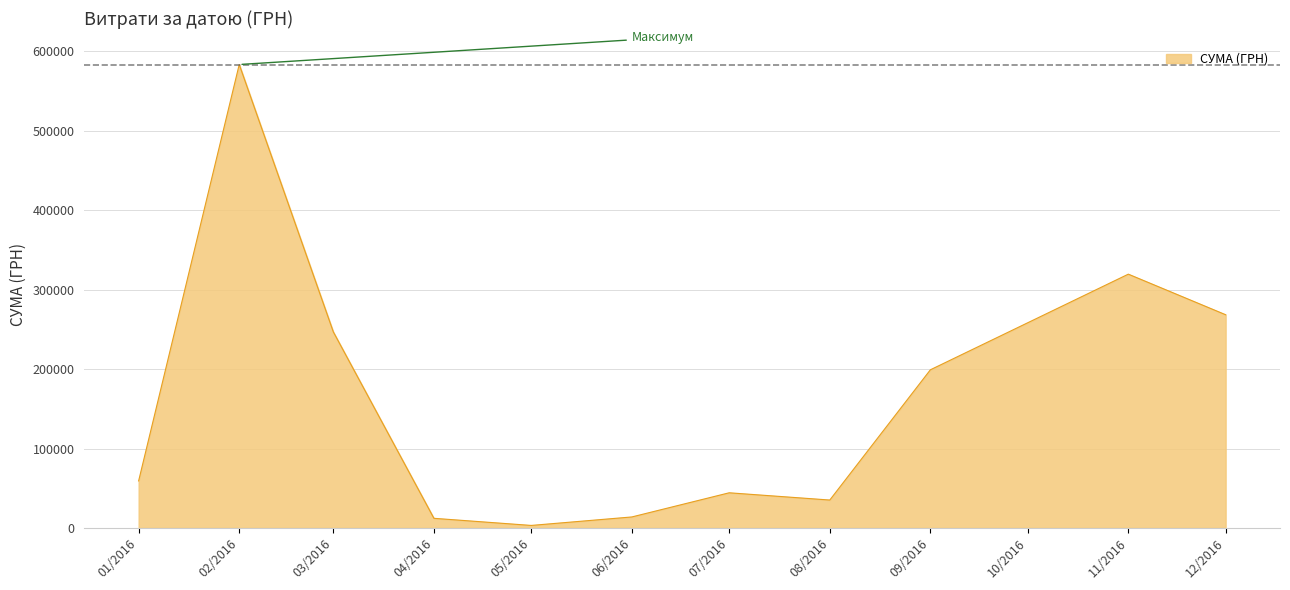

The value at 07/2016 is 66636.1. True or false?

False